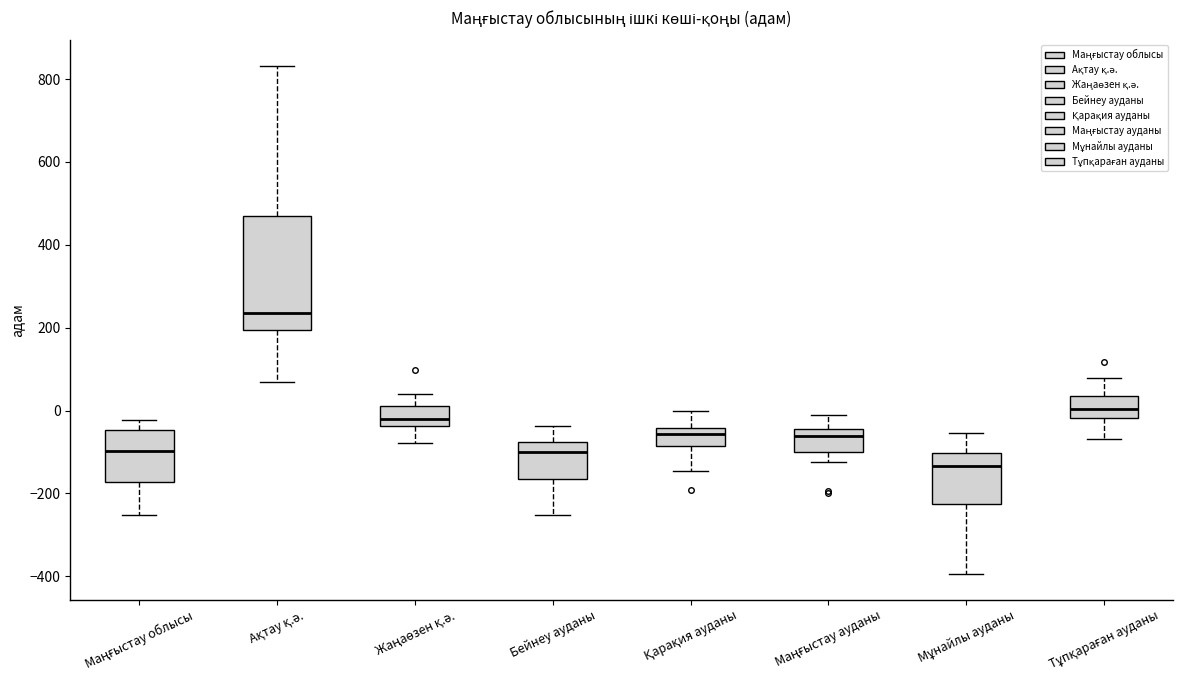

Reading left to right, transcribe this box plot: for each box, give where its median line is, the range the box spans, and where its two whiskers end, as read against the y-axis. The values are not printed on the chart, so give them approximately, as read against the axis.

Маңғыстау облысы: median -100, box -180 to -40, whiskers -260 to -20
Ақтау қ.ә.: median 240, box 200 to 460, whiskers 80 to 840
Жаңаөзен қ.ә.: median -20, box -40 to 20, whiskers -80 to 40
Бейнеу ауданы: median -100, box -160 to -80, whiskers -260 to -40
Қарақия ауданы: median -60, box -80 to -40, whiskers -140 to 0
Маңғыстау ауданы: median -60, box -100 to -40, whiskers -120 to 0
Мұнайлы ауданы: median -140, box -220 to -100, whiskers -400 to -60
Тұпқараған ауданы: median 0, box -20 to 40, whiskers -60 to 80